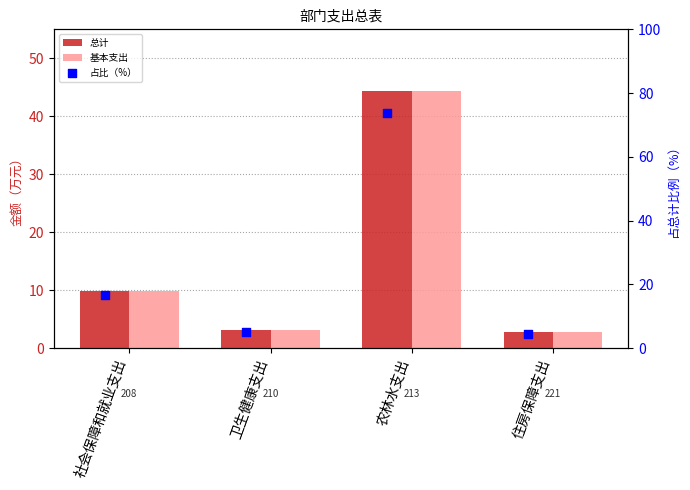

Which series reaches the maximum Y coordinate?

占比（%）